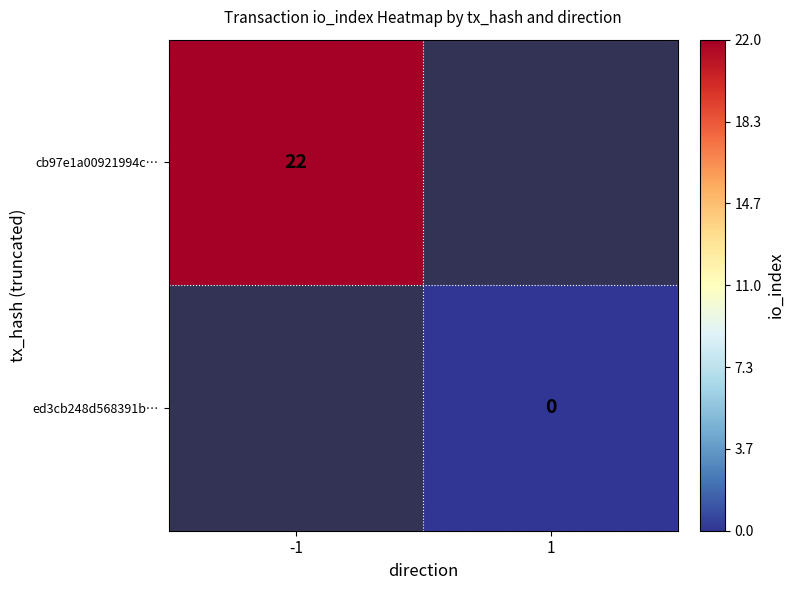

Is it true that cb97e1a00921994c… equals 4.6 at -1?

False